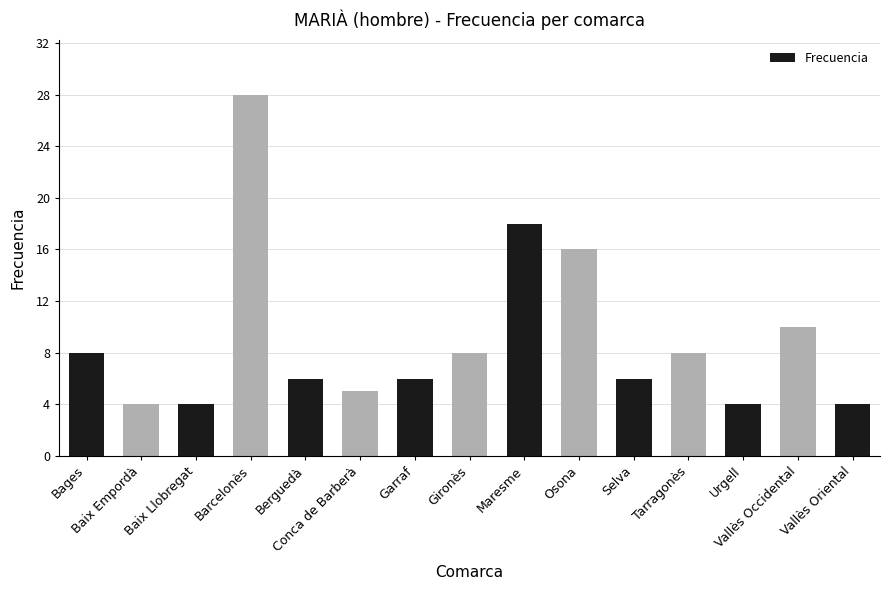

Does the chart contain stacked bars?

No